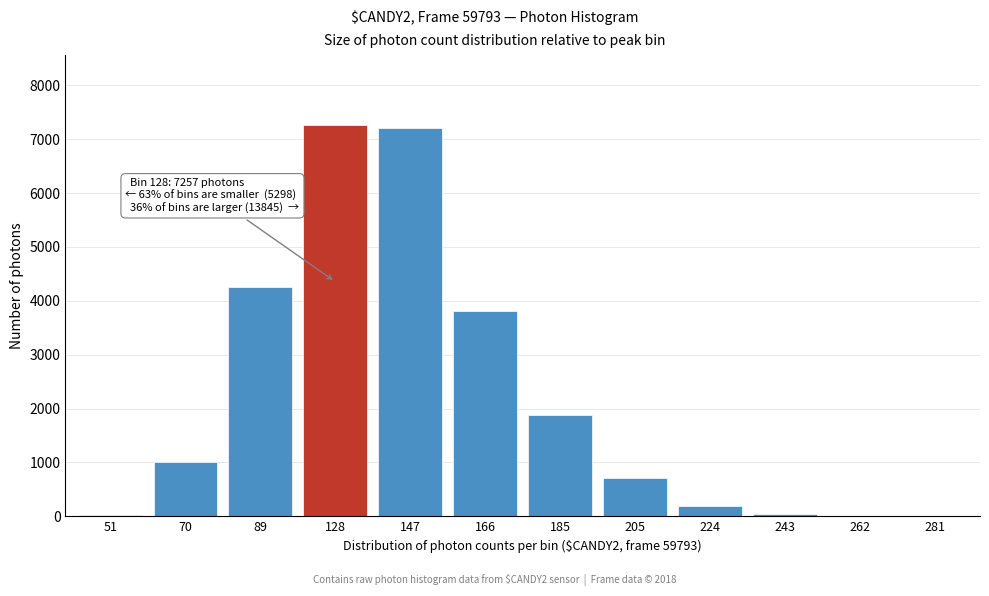

Is it true that the value at 185 is 1883?

True